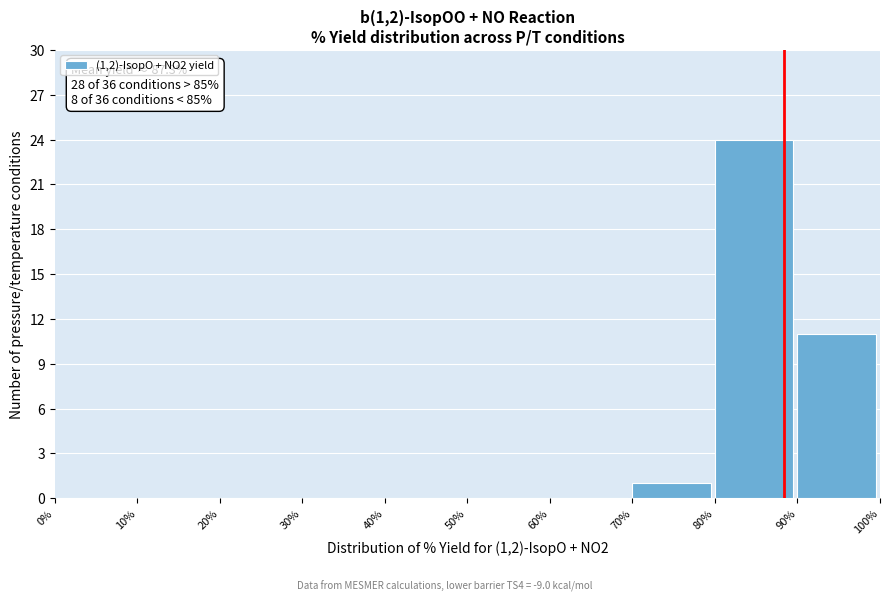

Over which range of the x-axis is the bar tallest?

80% to 90%